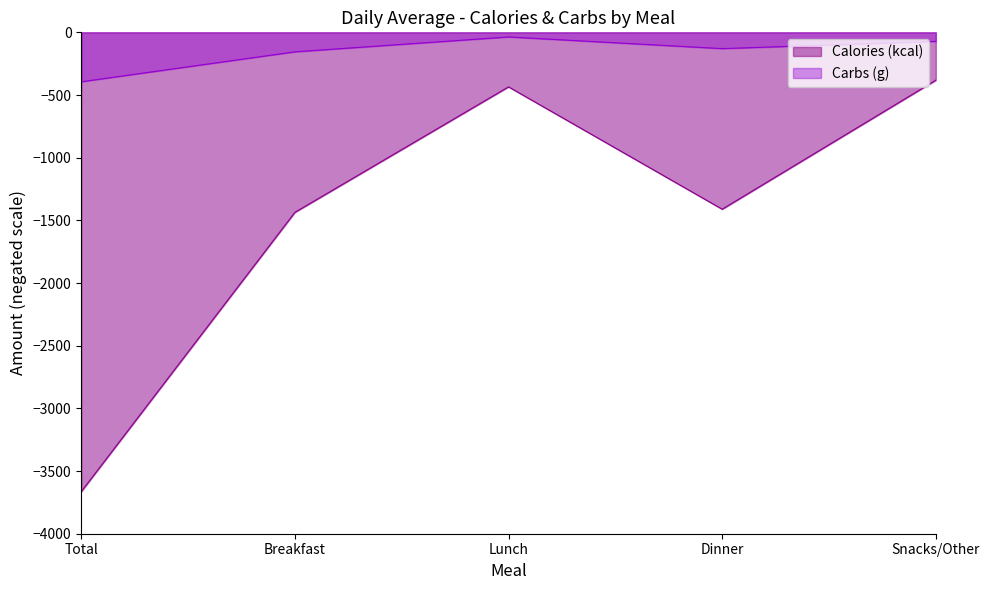

True or false: Calories (kcal) and Carbs (g) intersect in this chart.

False